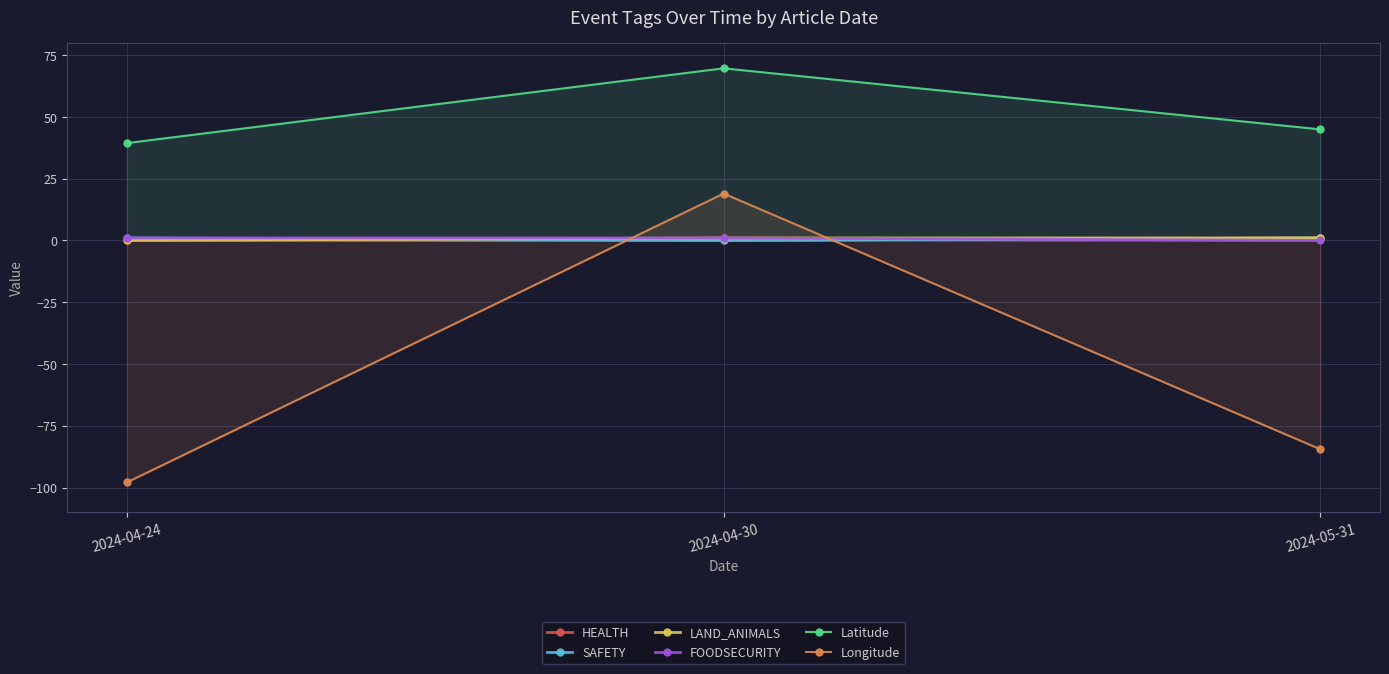

What position from the right is 2024-04-30?

2